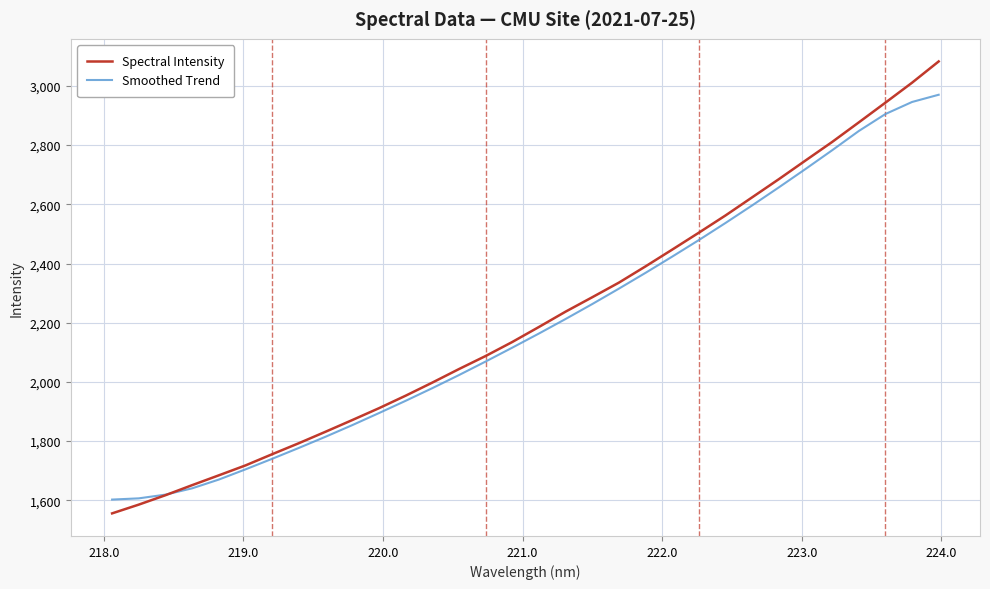

What is the minimum value shown in the chart?

1555.8